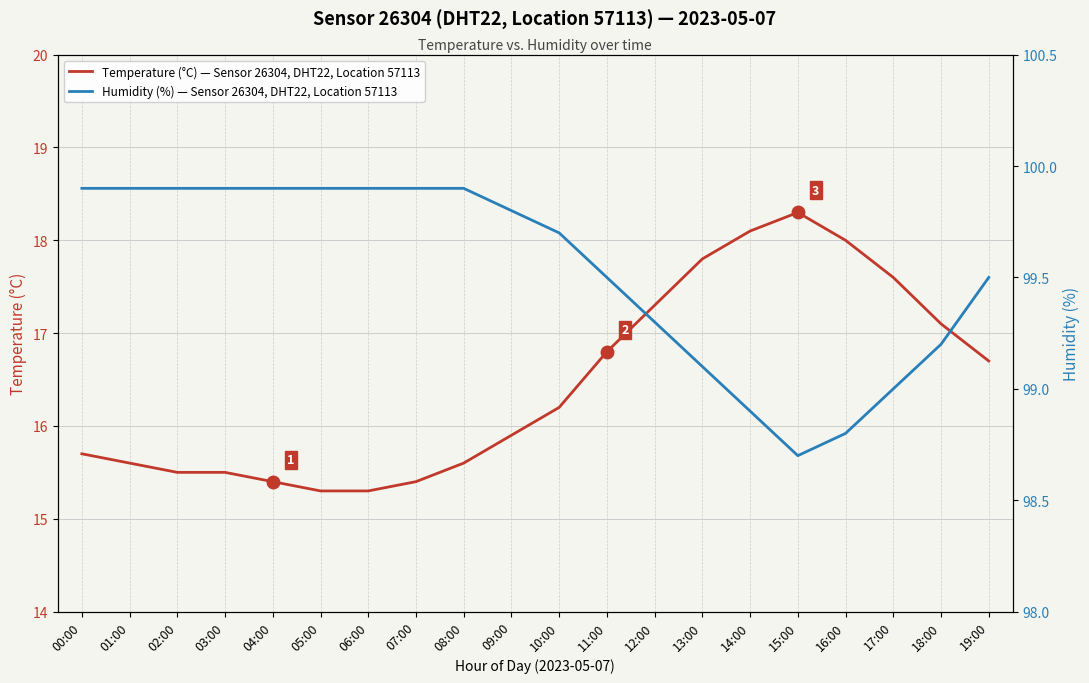

Which series changed the most between 01:00 and 13:00?

Temperature (°C) — Sensor 26304, DHT22, Location 57113